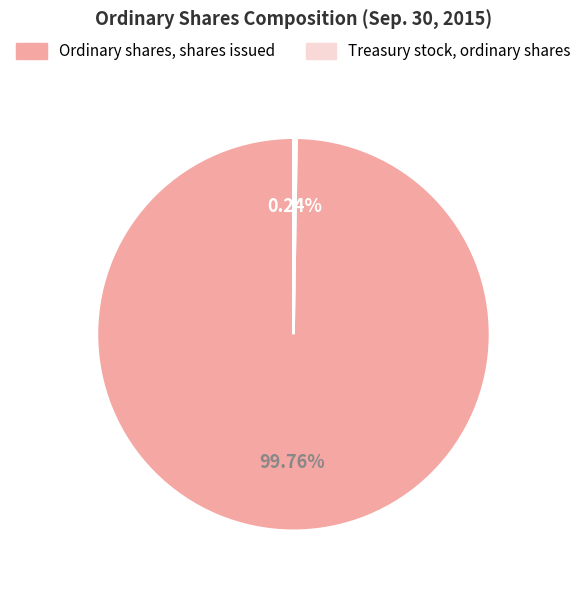

To the nearest percent, what is the average slice percentage?

50%